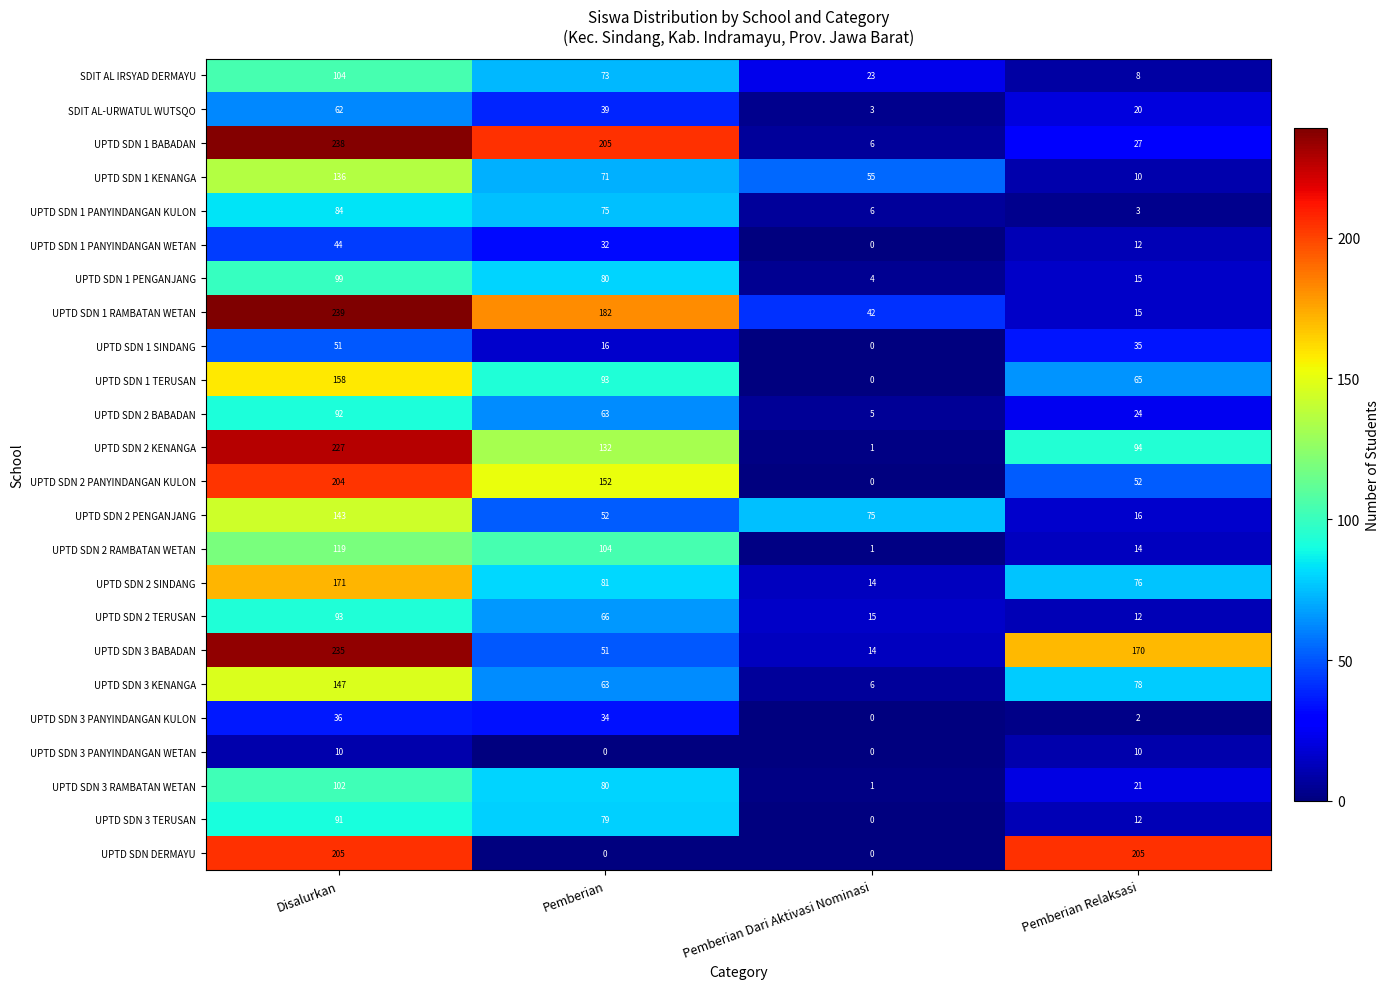

What is the difference between the maximum and minimum values in the UPTD SDN 1 SINDANG series?

51